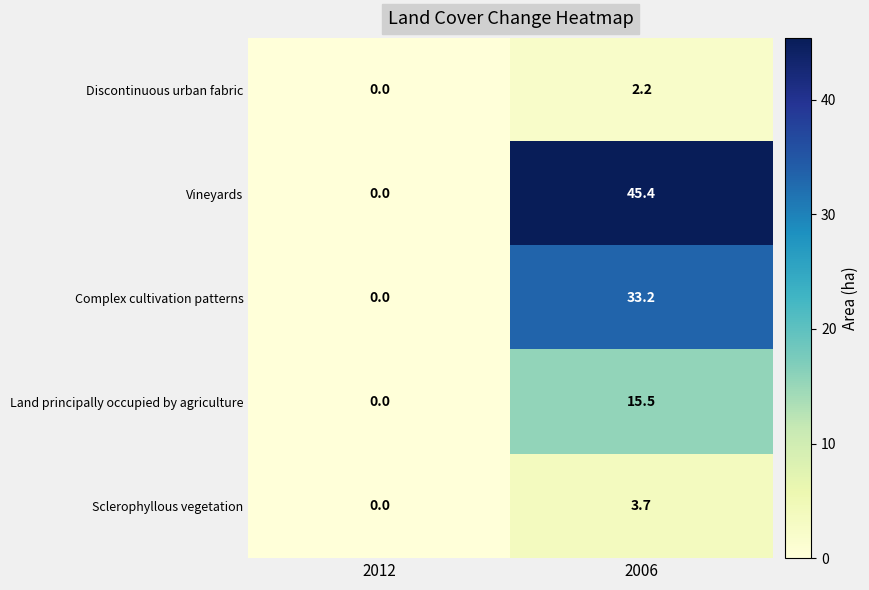

Between 2012 and 2006, which series saw the biggest shift?

Vineyards